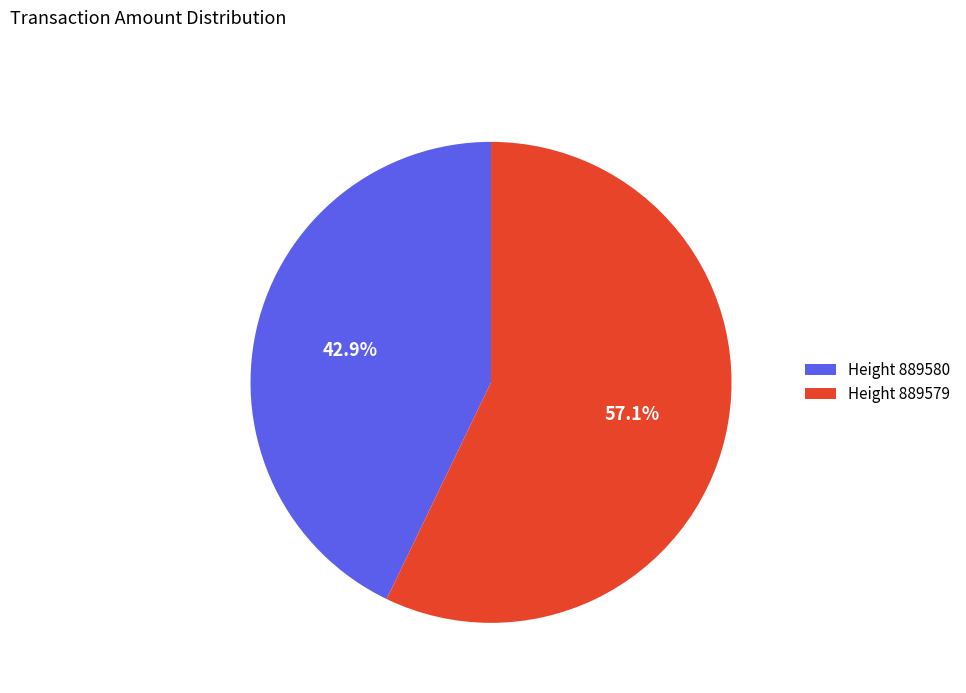

Count the number of slices in the pie.

2